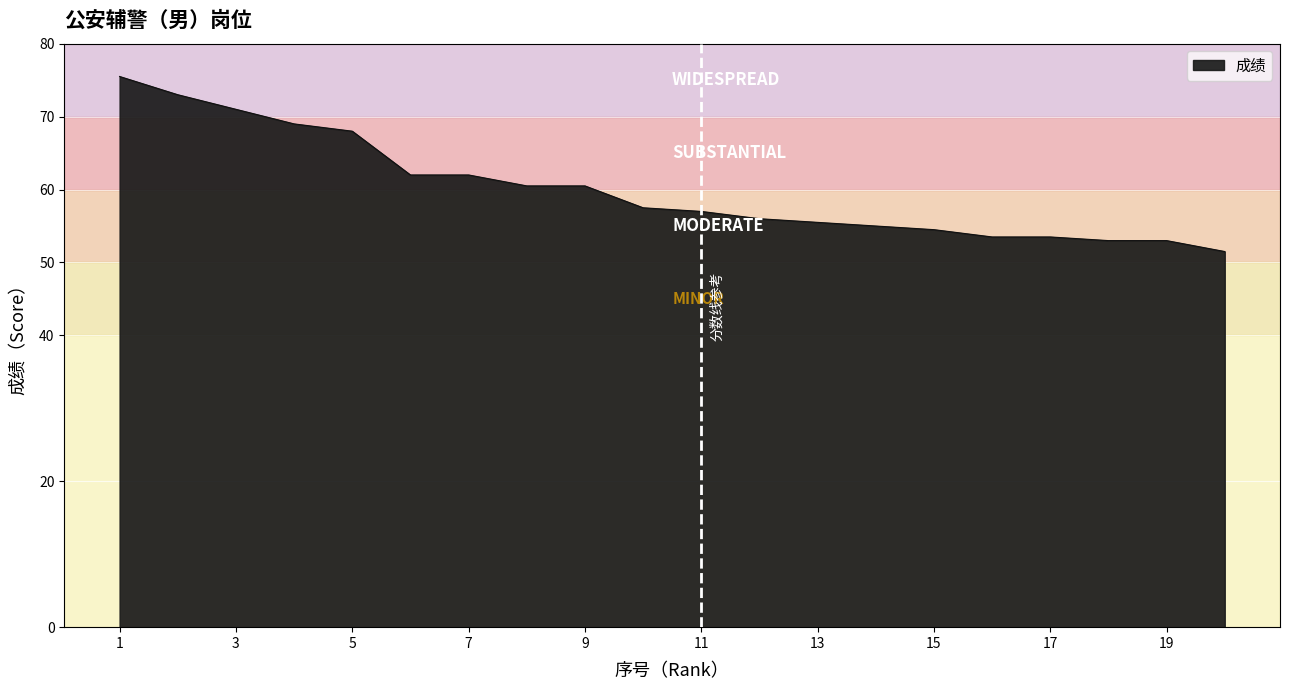

How many distinct data groups are displayed?

1